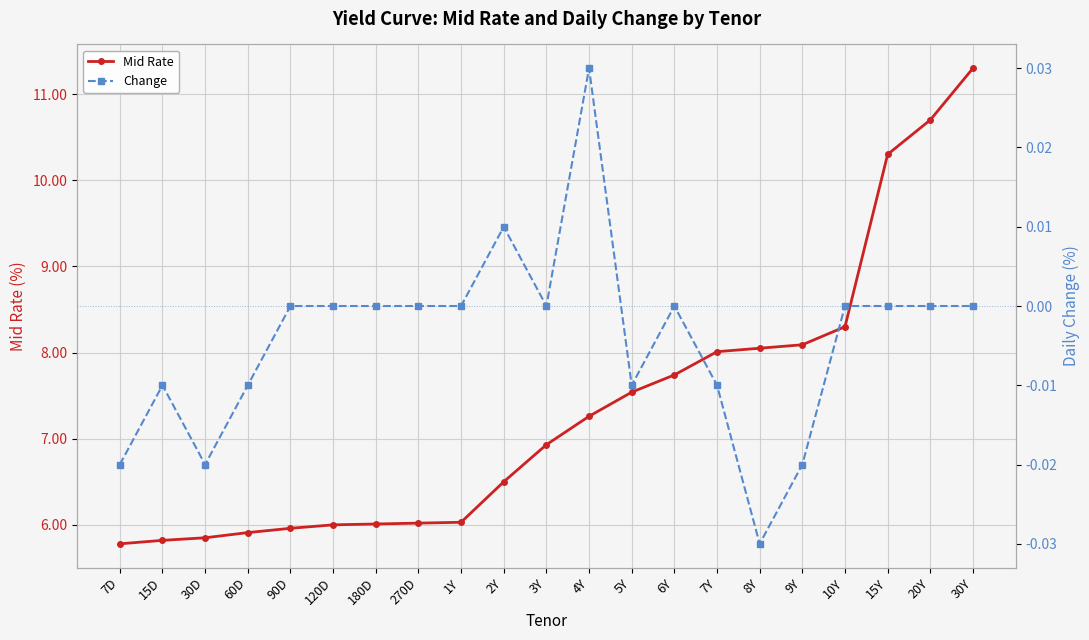

What is the sum of the Mid Rate values at 2Y and 10Y?

14.8